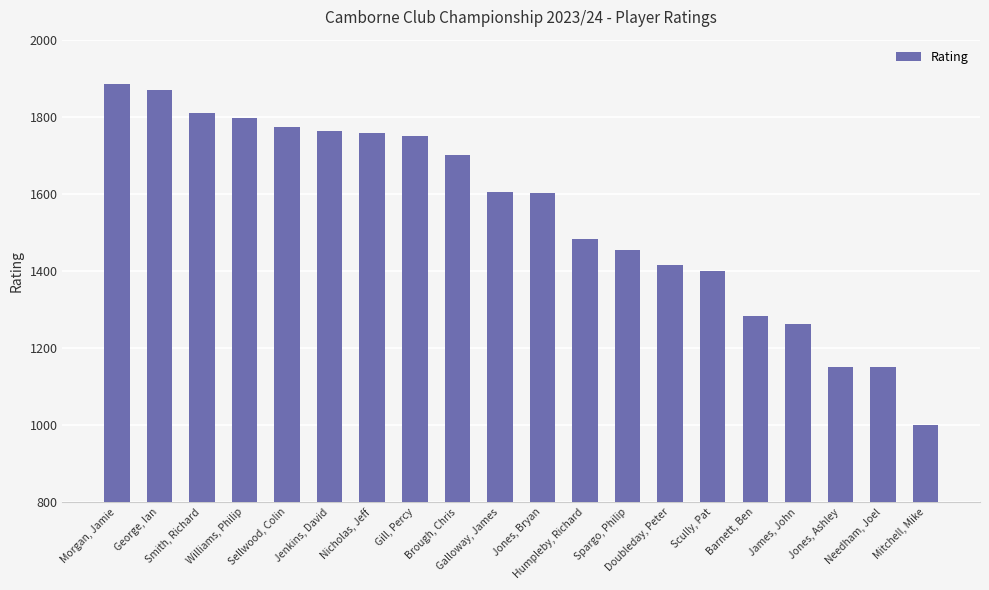

What is the label of the 15th bar from the left?

Scully, Pat